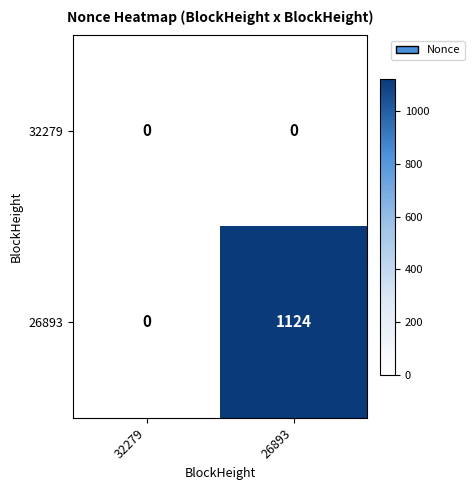

The value of 26893 at 26893 is 1911. True or false?

False